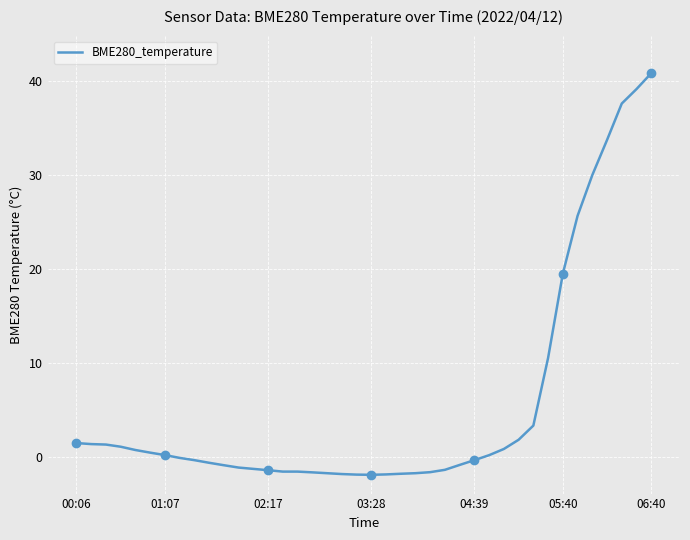

How many data points are less than 0?

21